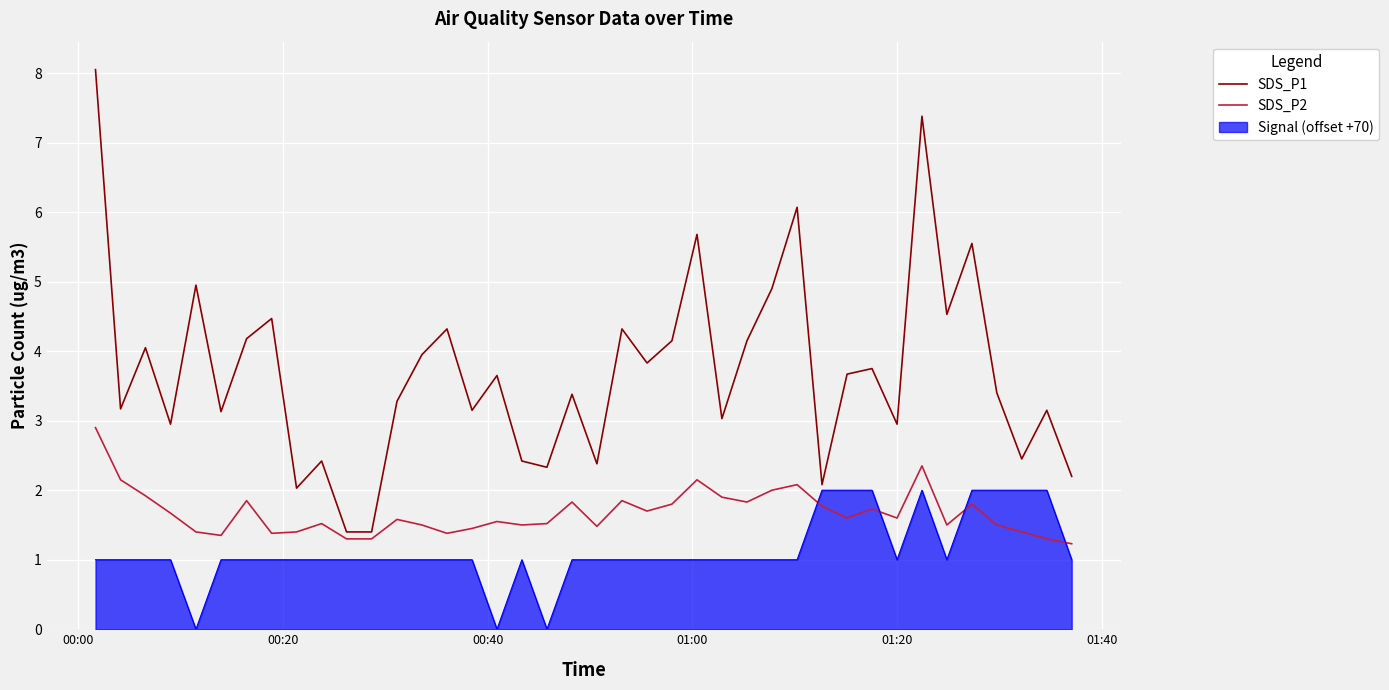

Which series has the largest range (max minus min)?

SDS_P1